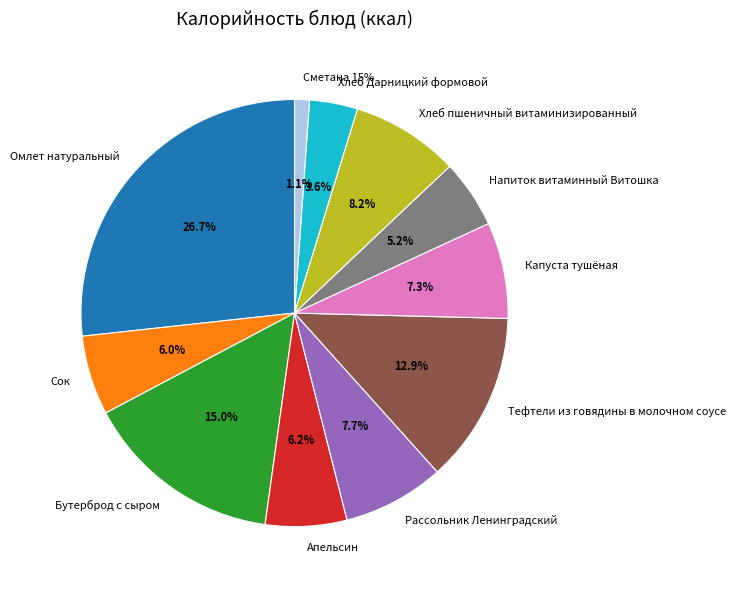

True or false: Тефтели из говядины в молочном соусе accounts for 13% of the total.

True